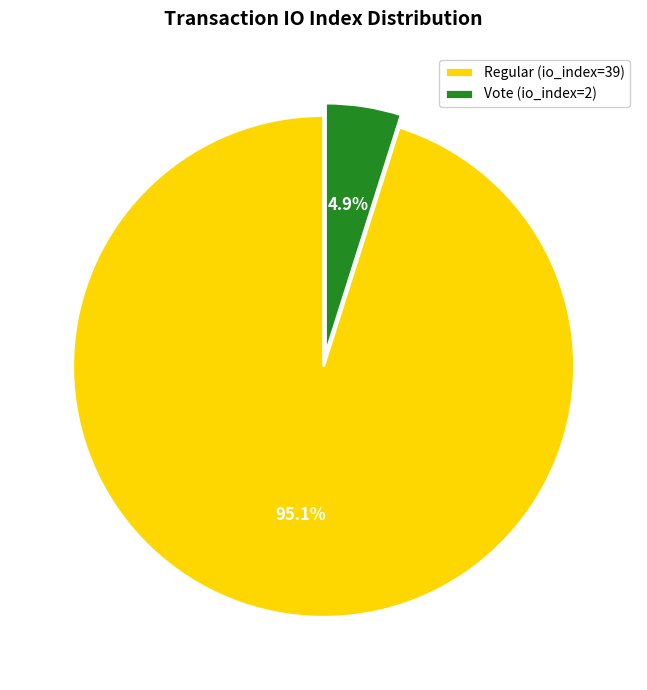

Combined, do Regular (io_index=39) and Vote (io_index=2) account for over 50%?

Yes